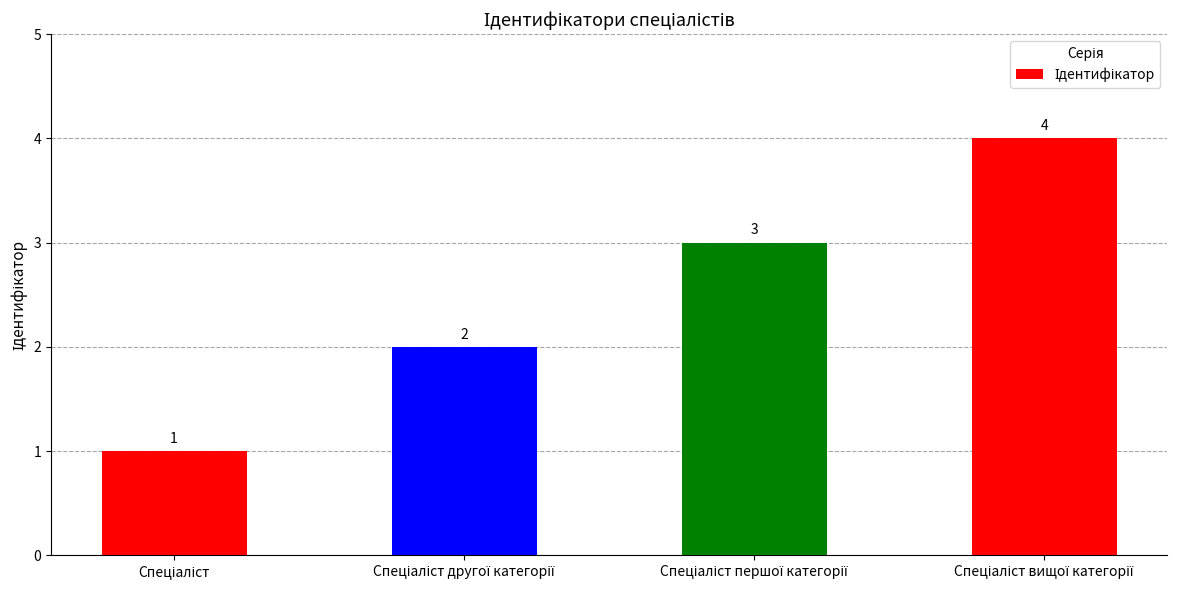

What is the maximum value shown in the chart?

4